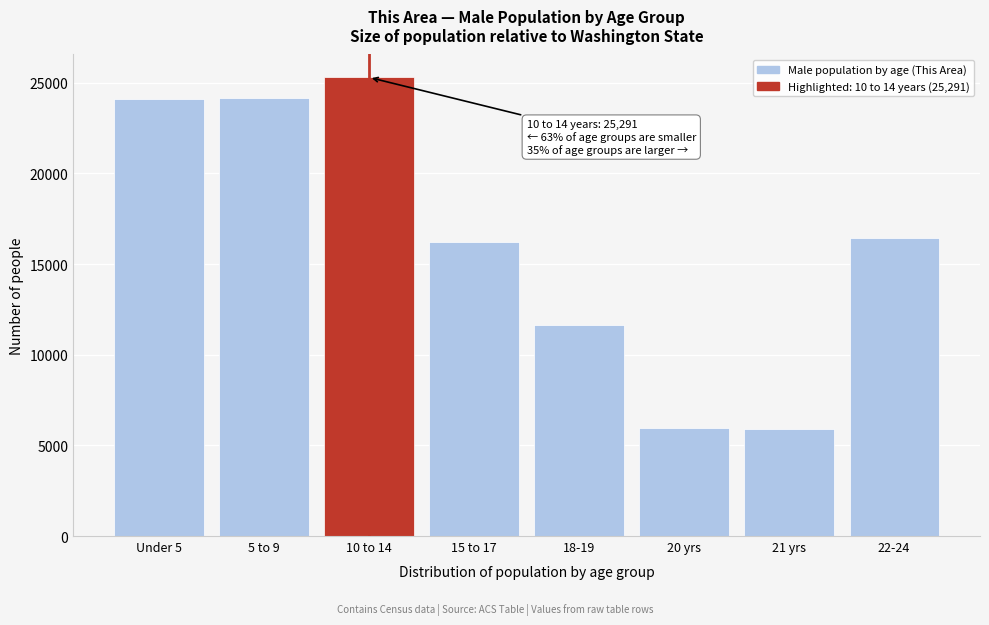

What is the label of the 2nd bar from the right?

21 yrs